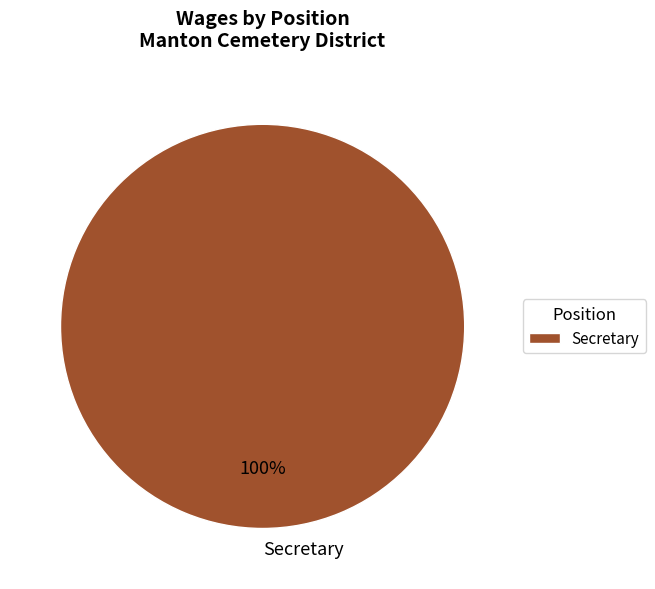

Is Secretary the majority of the pie?

Yes